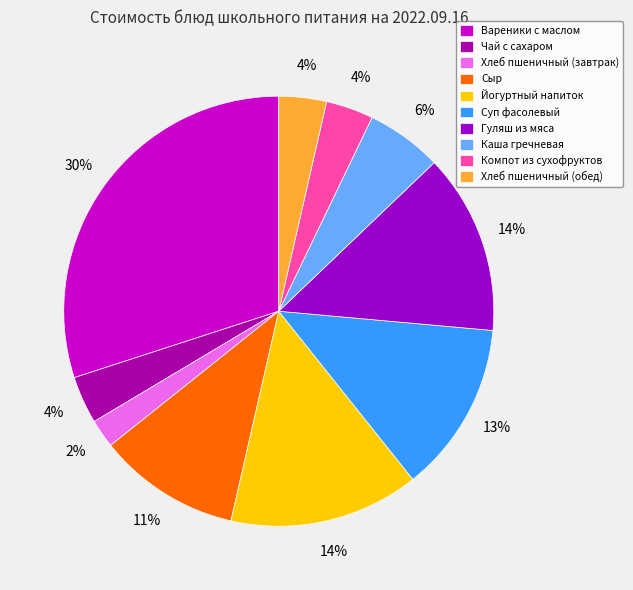

What percentage do Йогуртный напиток and Чай с сахаром together represent?

17.9%